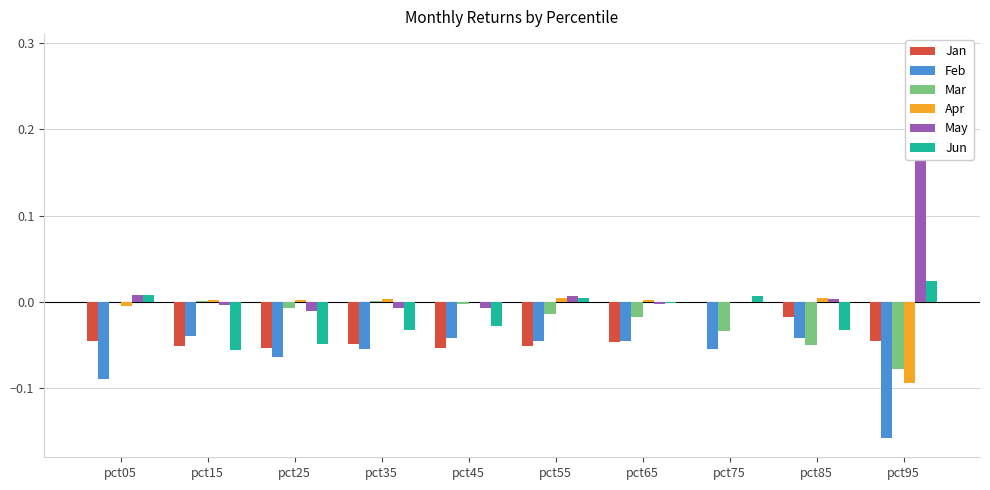

At how many categories does at least one series exceed 0?

9